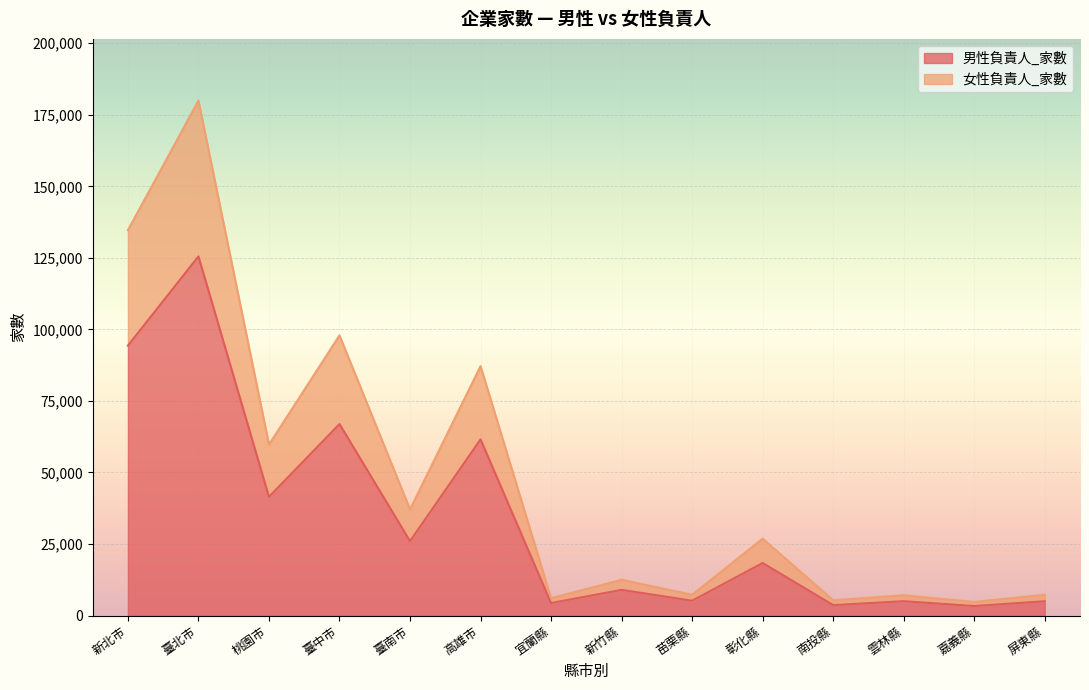

What is the sum of the 女性負責人_家數 values at 屏東縣 and 雲林縣?

14371